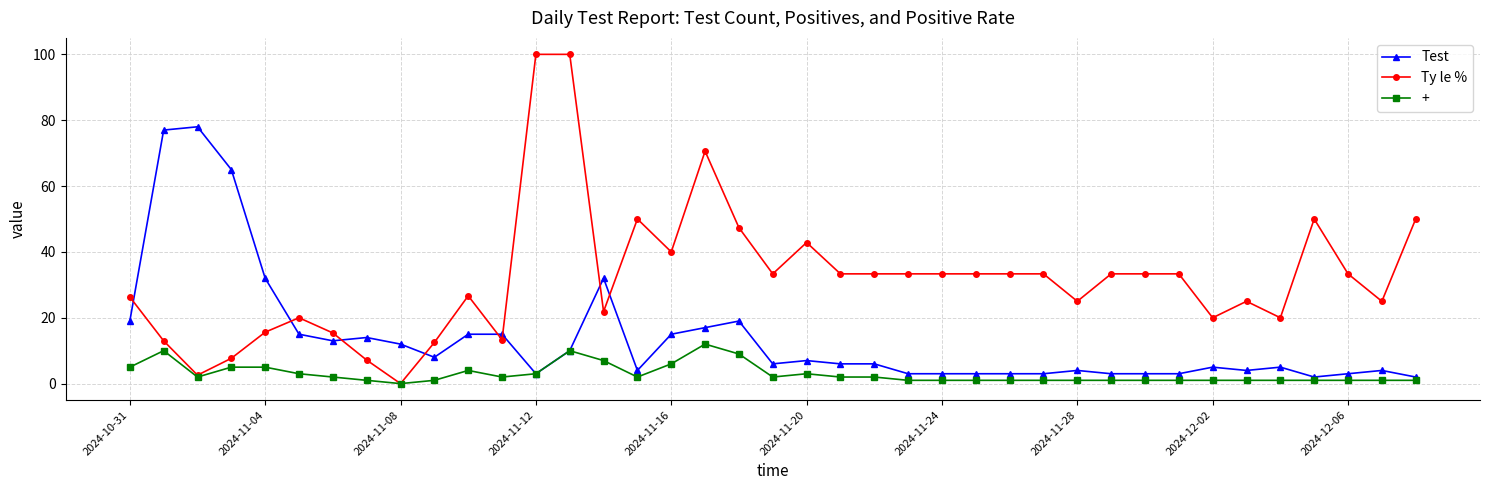

List the series in order of their overall mean, lowest first.

+, Test, Ty le %